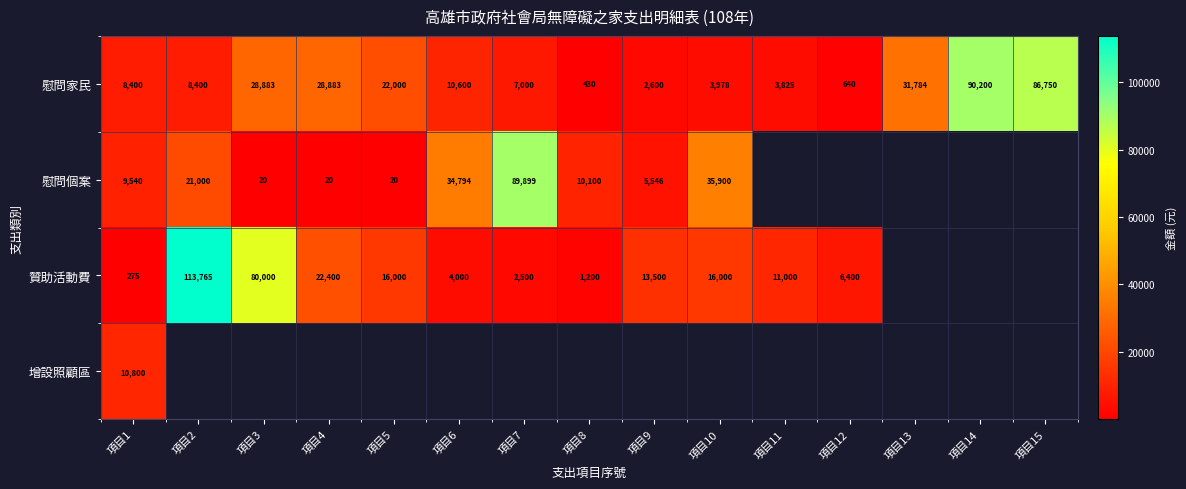

At how many categories does at least one series exceed 91260?

1